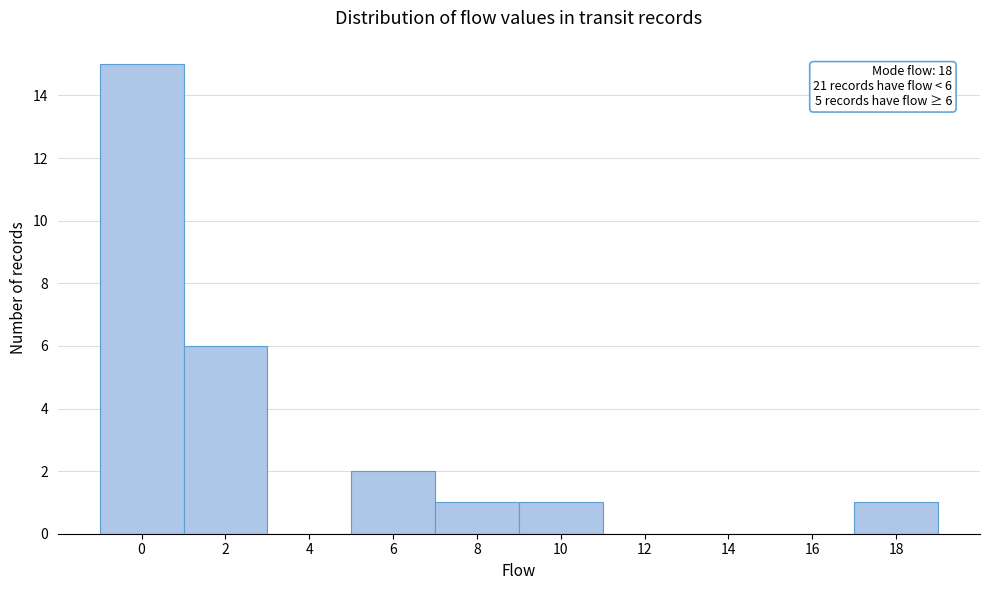

Reading left to right, list all the values displayed in this chart.

0=15	2=6	4=0	6=2	8=1	10=1	12=0	14=0	16=0	18=1